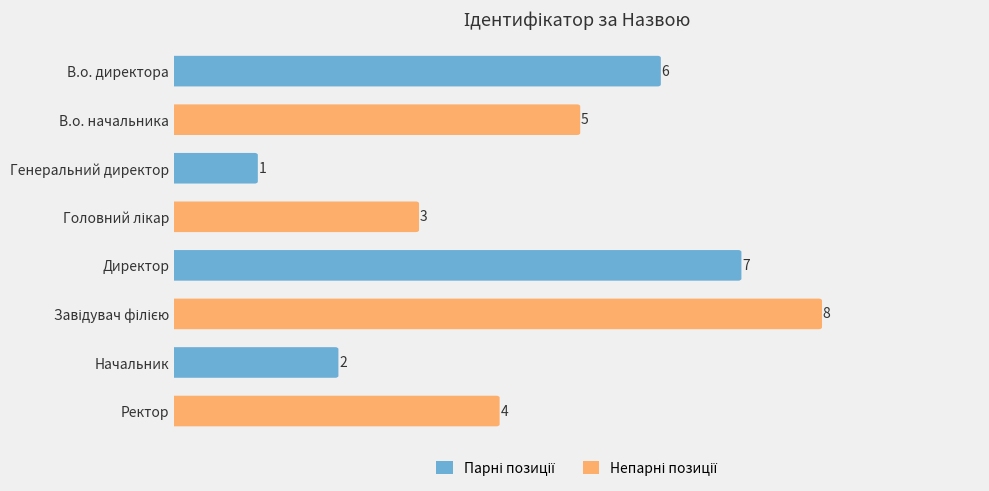

Count the number of categories in the chart.

8